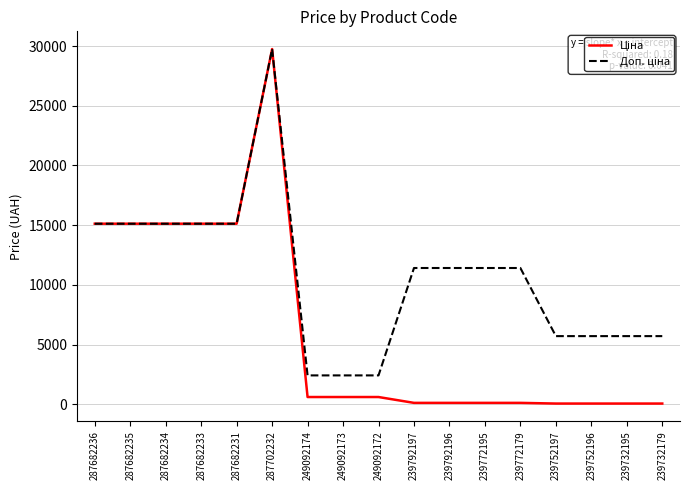

At how many categories does at least one series exceed 13110?

6